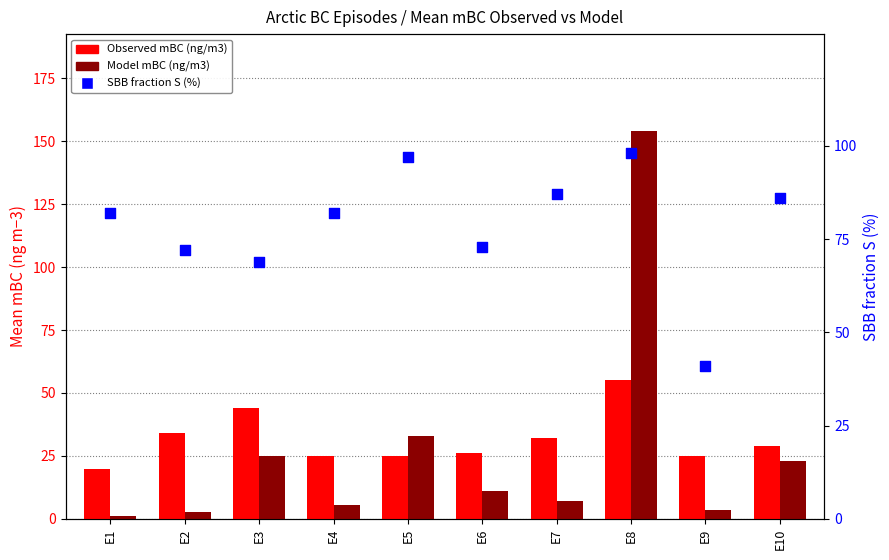

At which category is the sum across all series the highest?

E8